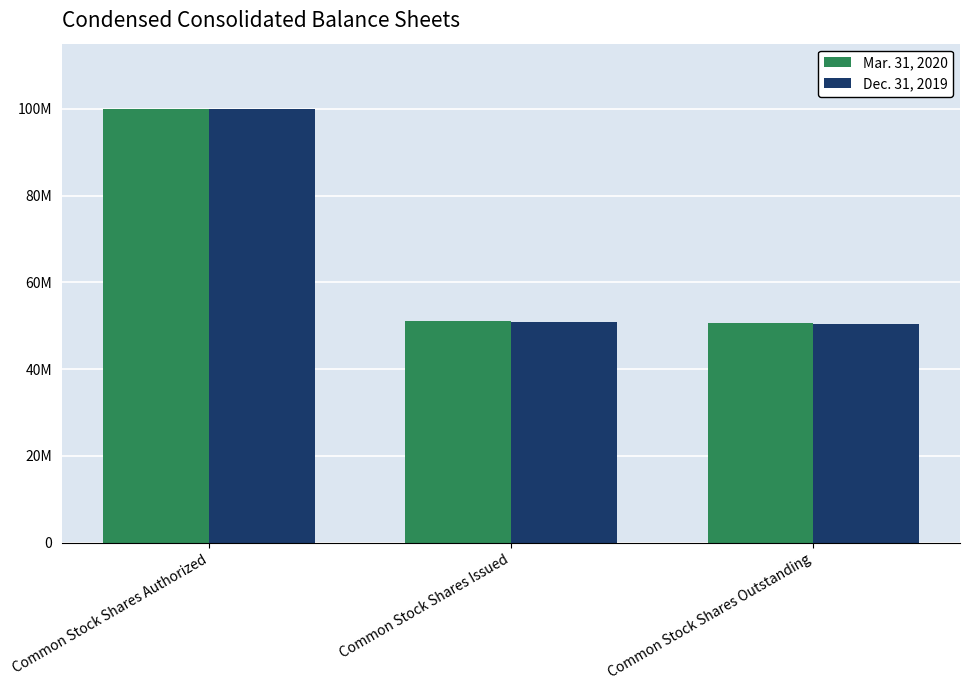

What position from the right is Common Stock Shares Outstanding?

1